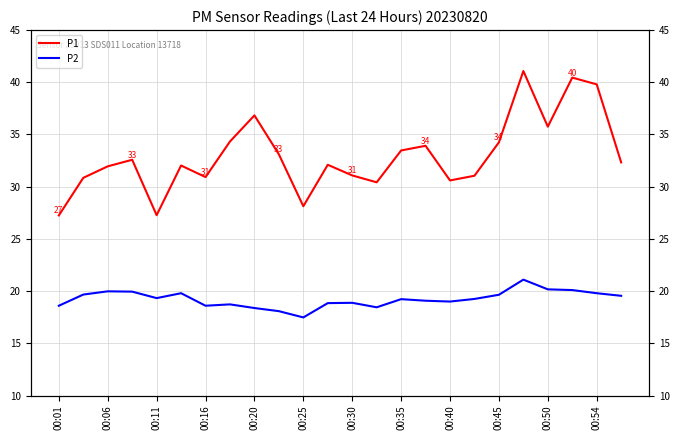

How many lines are shown in the chart?

2